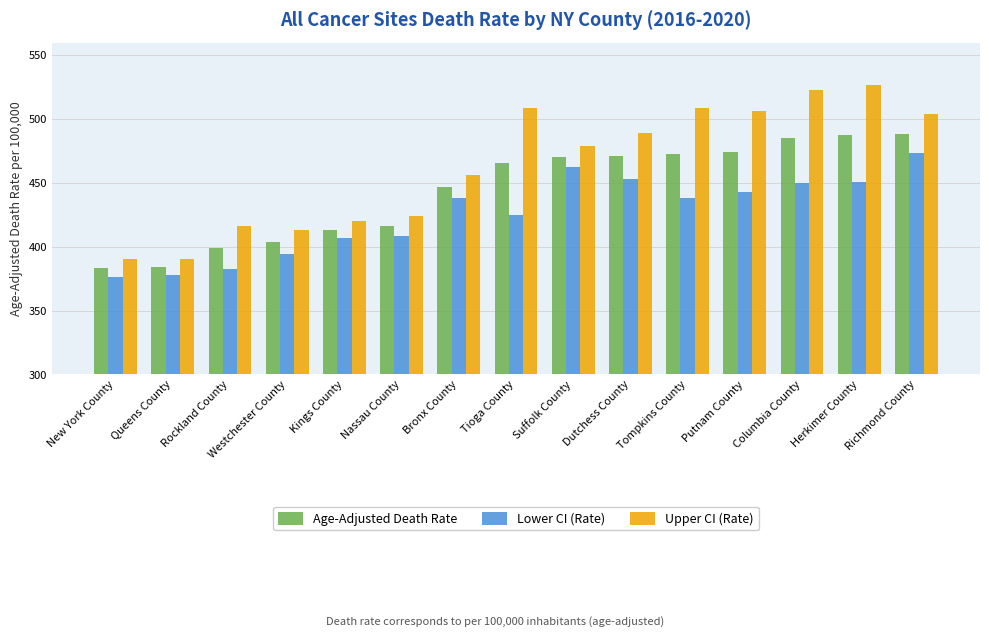

Are the bars grouped side by side (vs. stacked)?

Yes